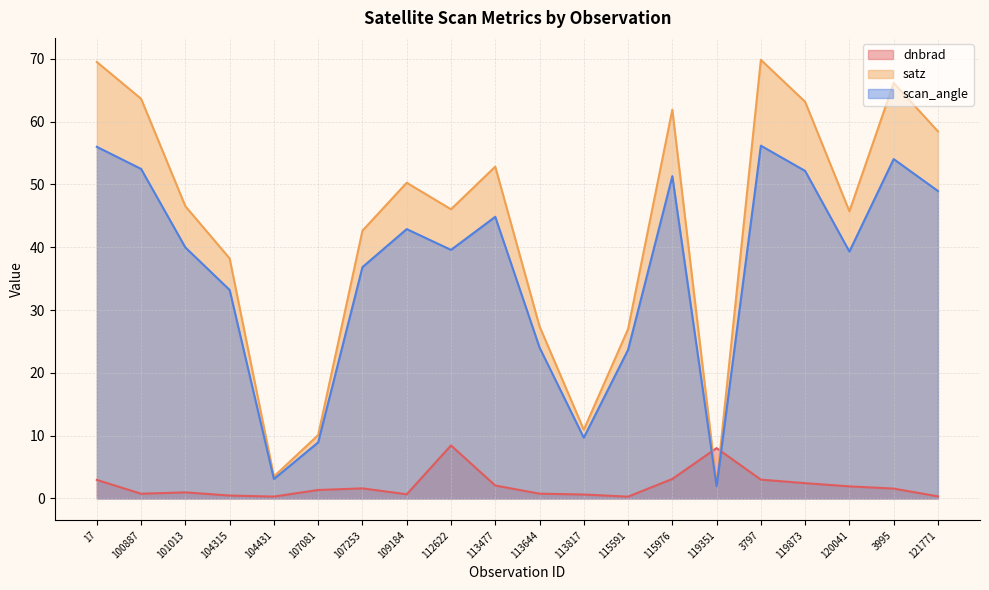

How many interior local peaks does the satz series have?

5